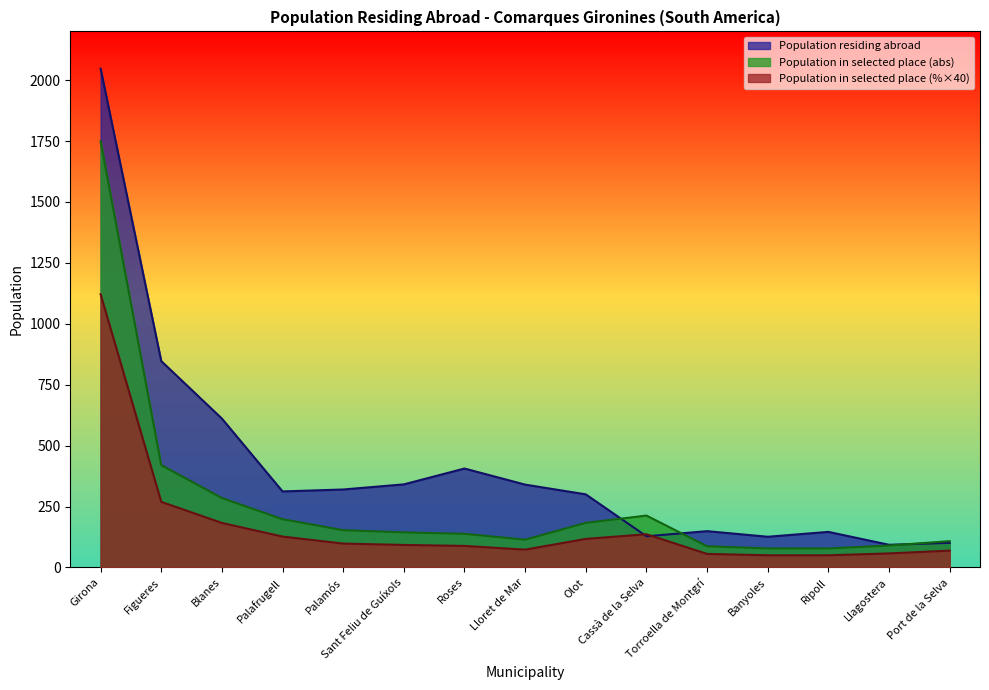

Which series changed the most between Palafrugell and Roses?

Population residing abroad